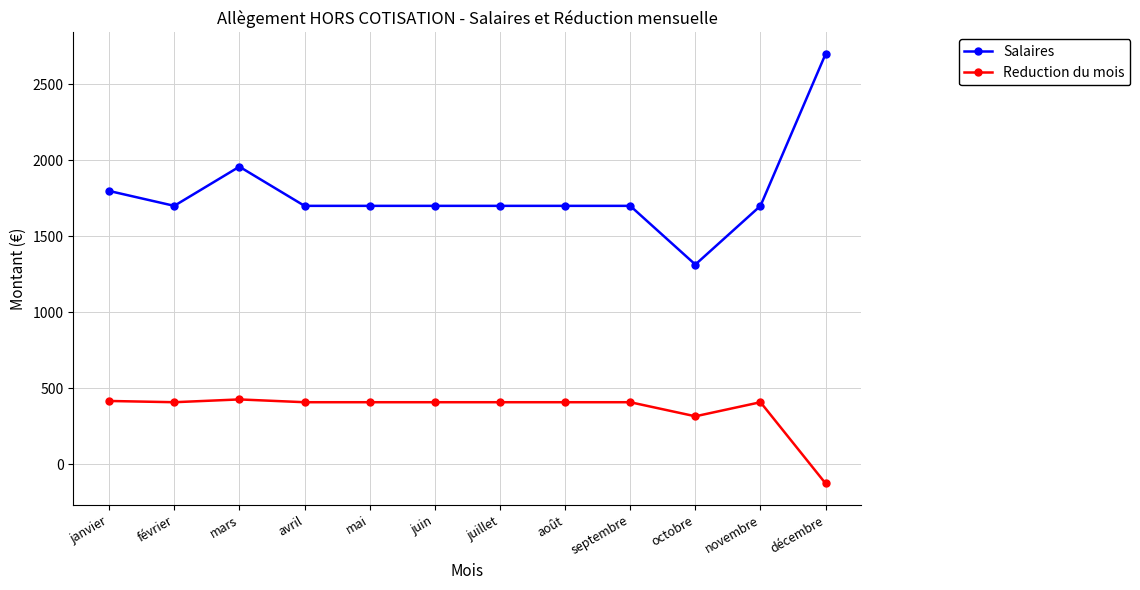

List the series in order of their peak value, lowest first.

Reduction du mois, Salaires